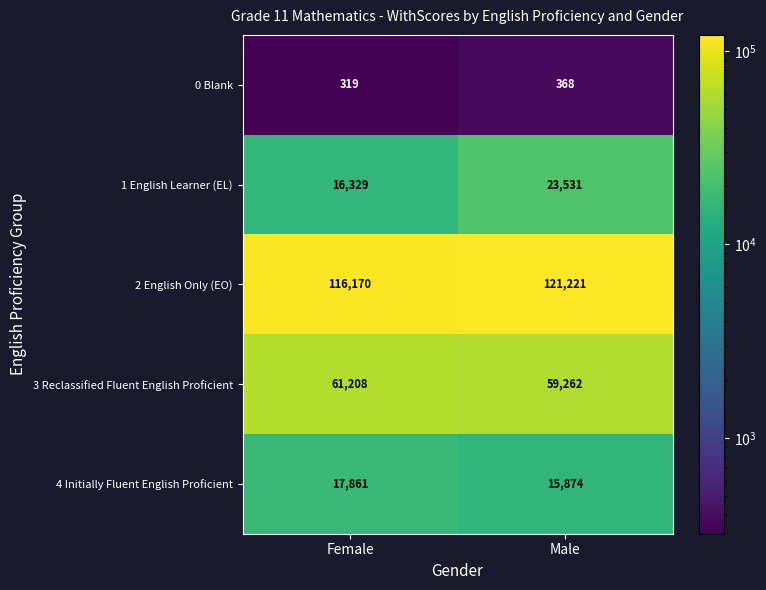

Which series changed the most between Female and Male?

1 English Learner (EL)